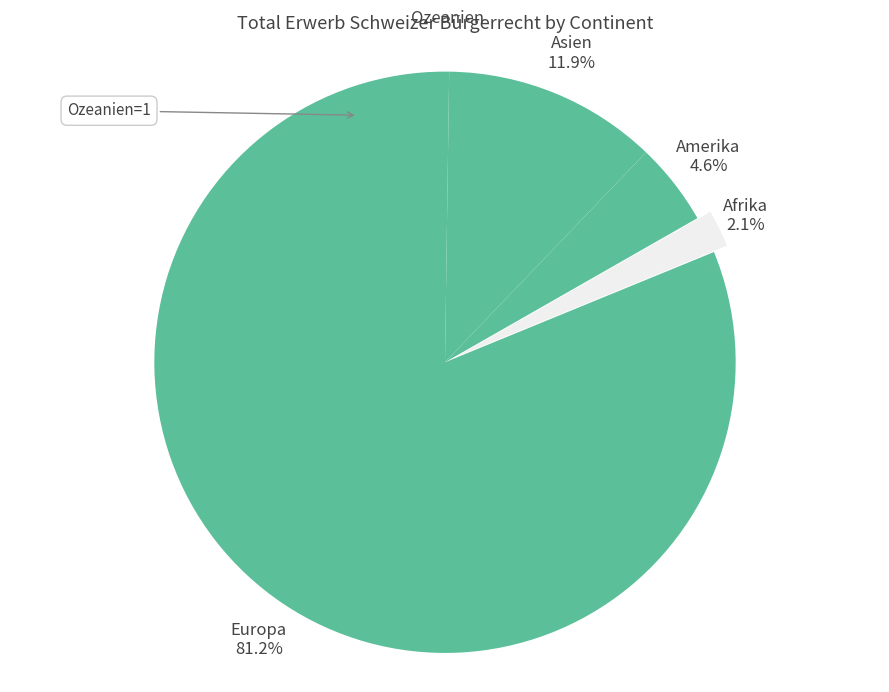

What is the largest slice in the pie chart?

Europa